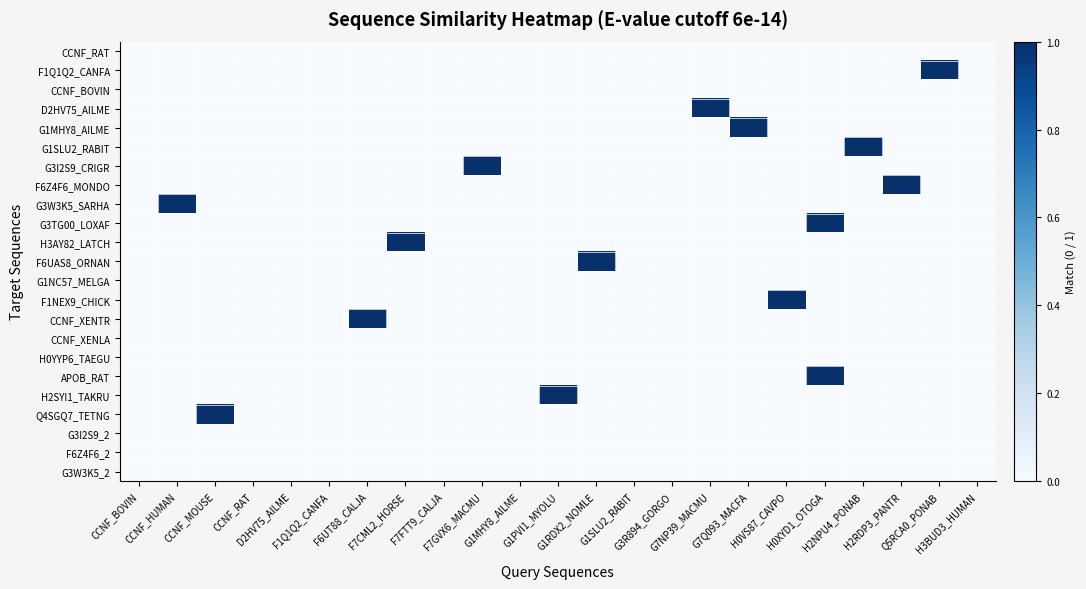

At which category is the sum across all series the highest?

H0XYD1_OTOGA